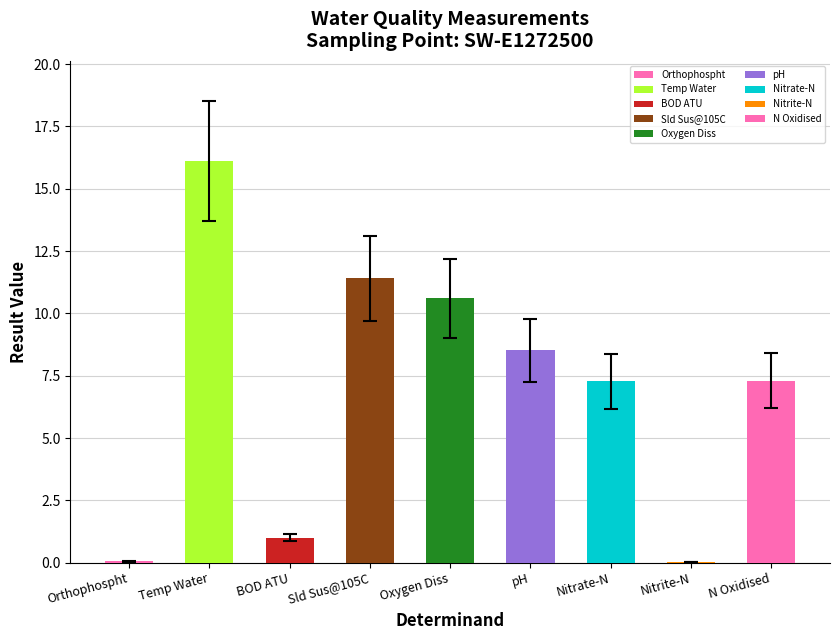

Count the number of categories in the chart.

9